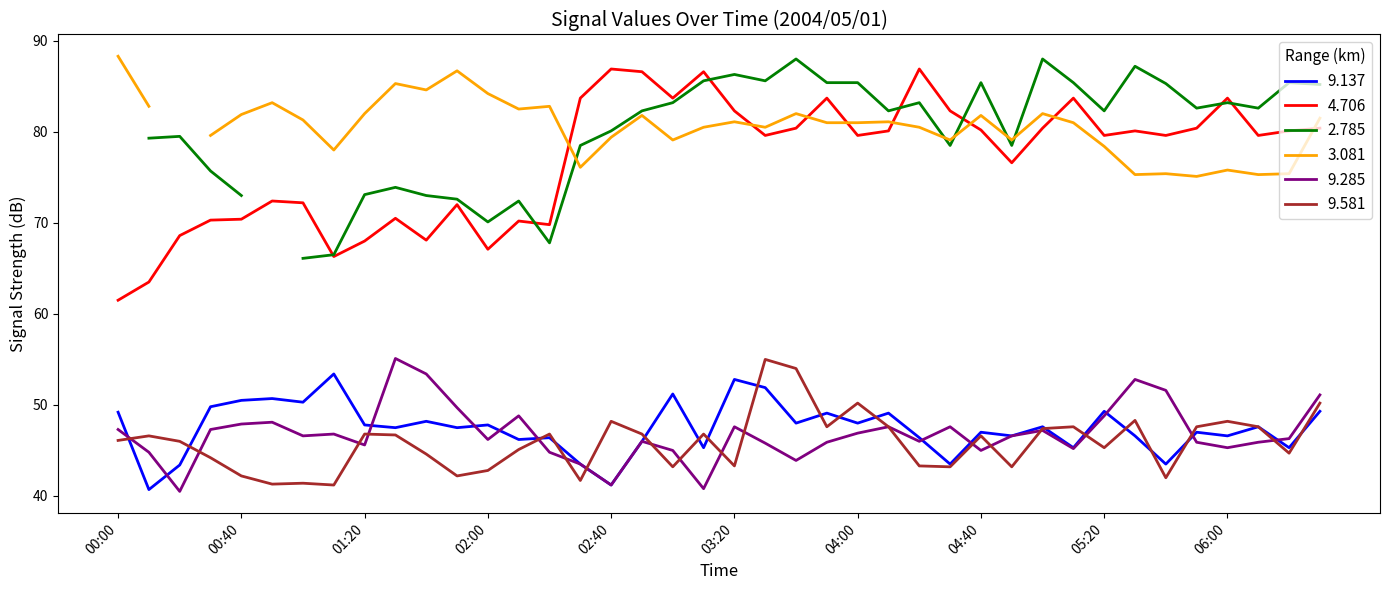

What is the minimum value for 4.706?

61.5